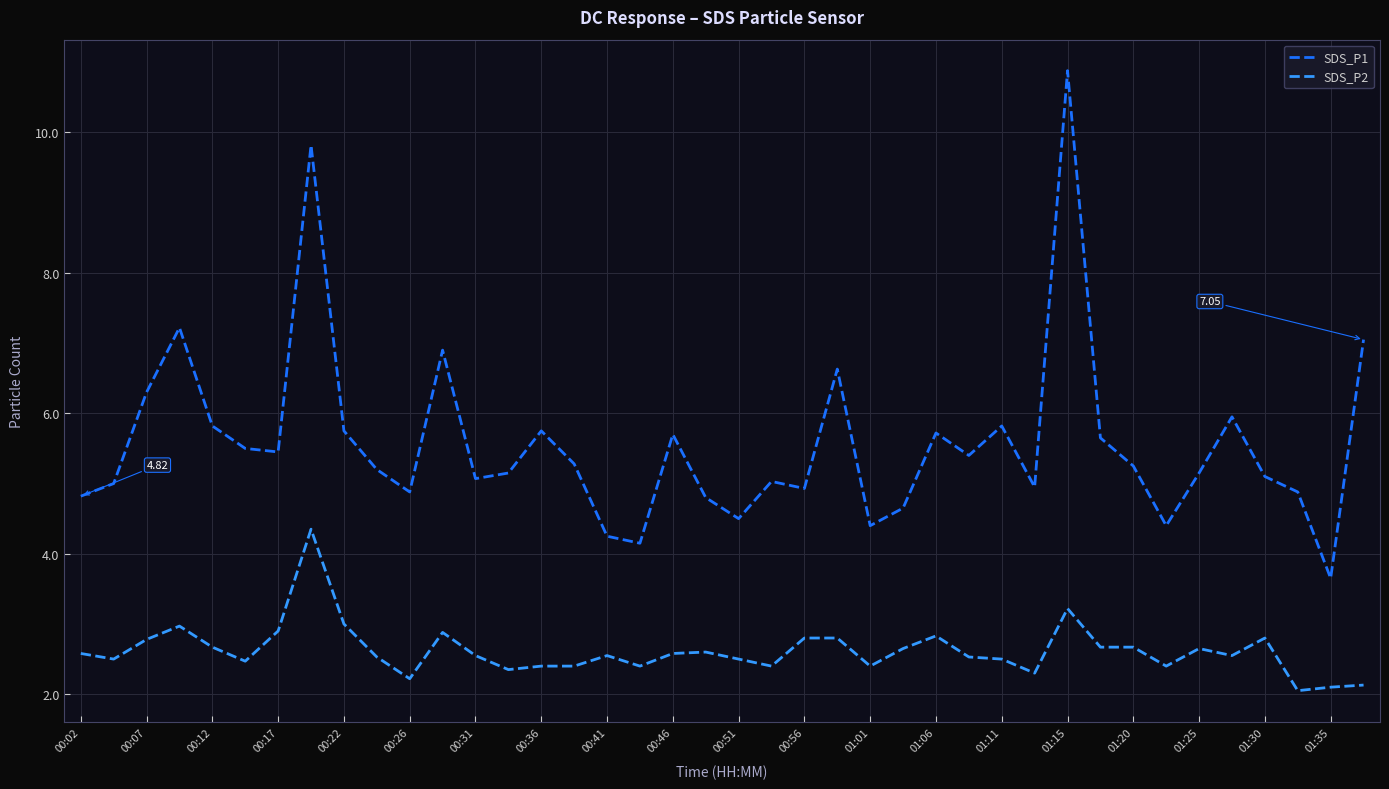

What is the difference between the maximum and minimum values in the SDS_P1 series?

7.2